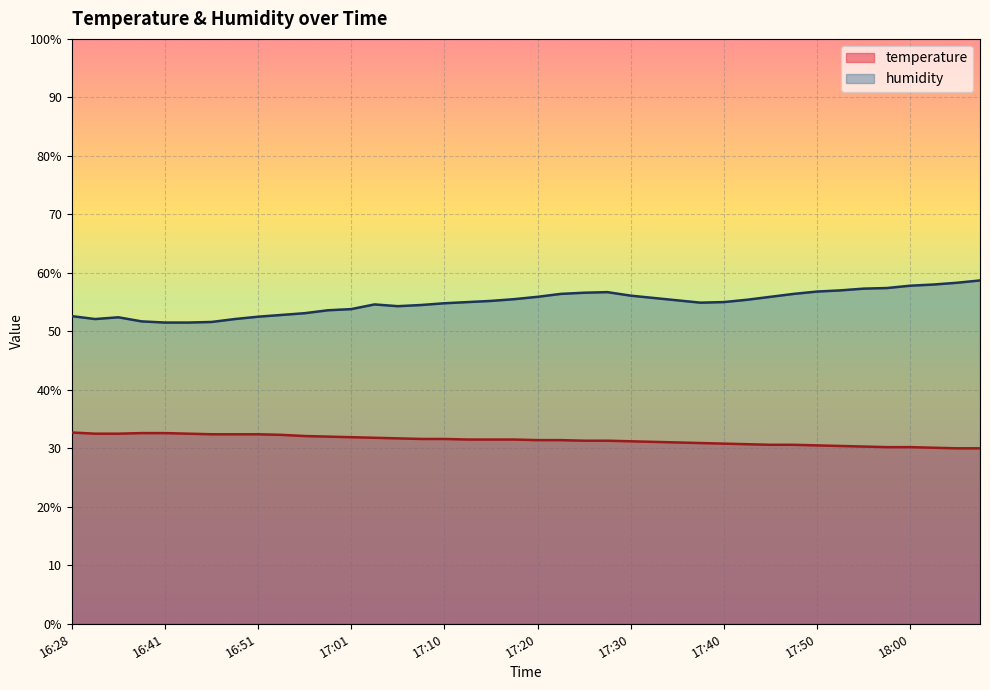

The value of humidity at 17:33 is 55.7. True or false?

True